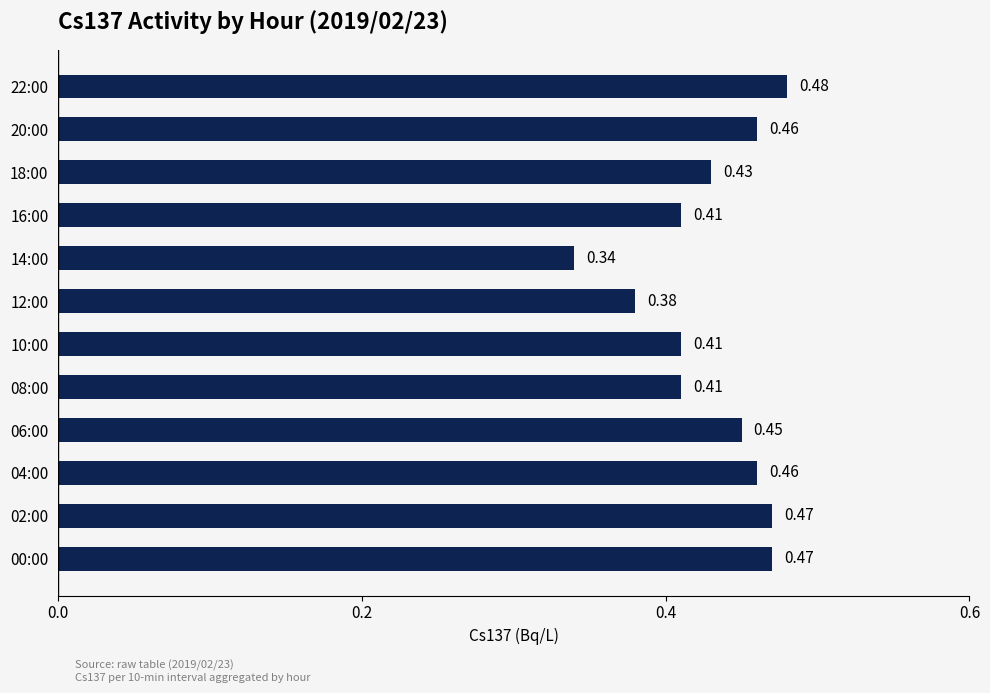

Which has a higher value, 18:00 or 02:00?

02:00